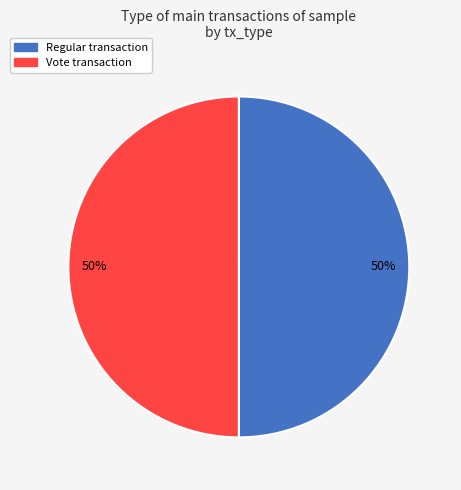

The Vote slice represents 37% of the pie. True or false?

False